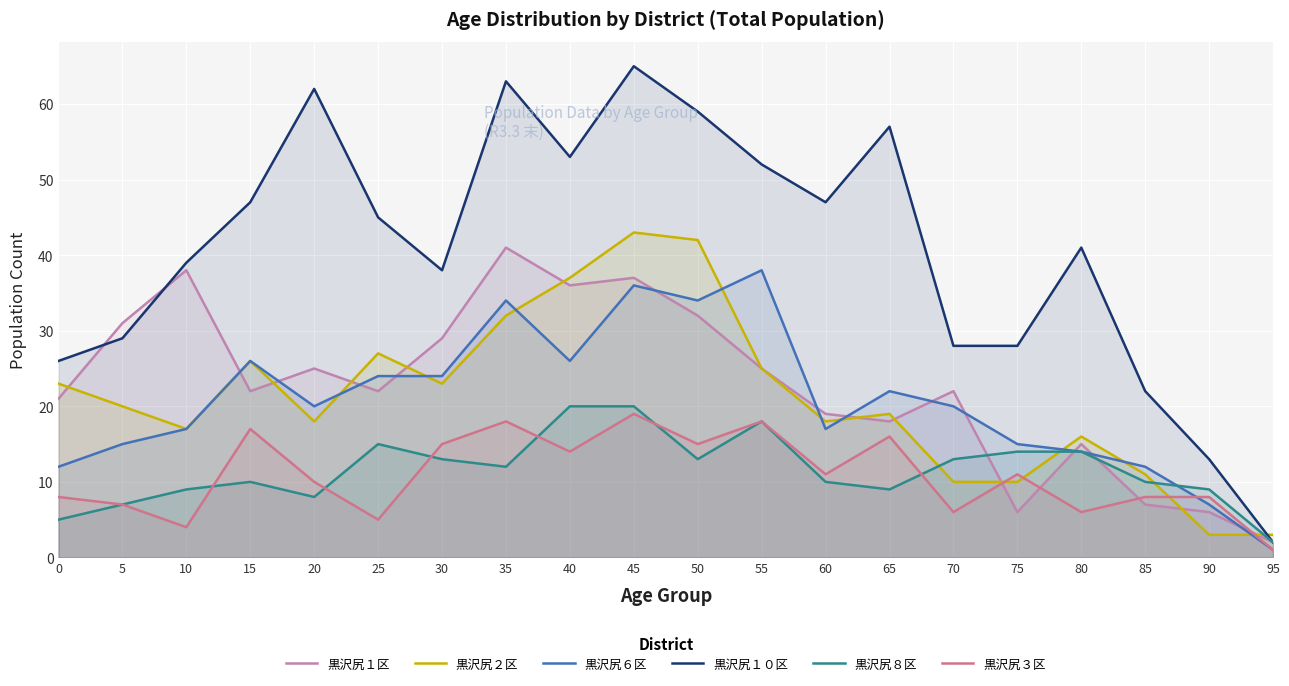

What is the value of the 黒沢尻２区 point at the 14th from the left?

19